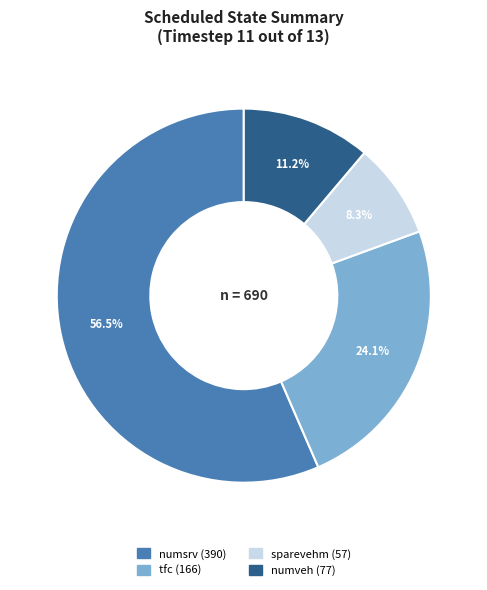

Does any single category account for the majority?

Yes